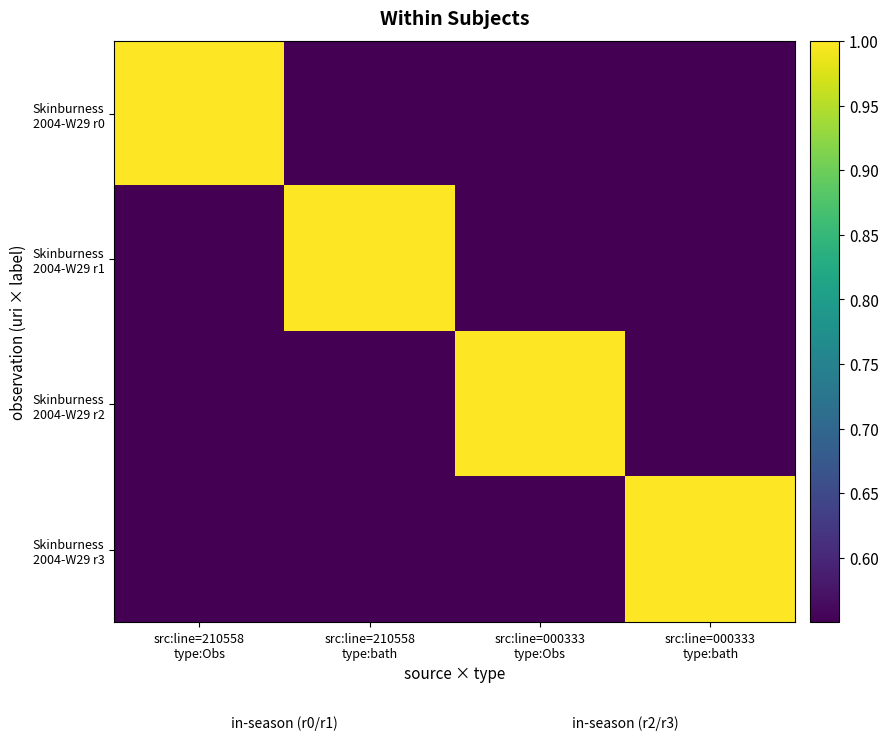

Rank the series by their maximum value, from highest to lowest.

Skinburness 2004-W29 r0, Skinburness 2004-W29 r1, Skinburness 2004-W29 r2, Skinburness 2004-W29 r3